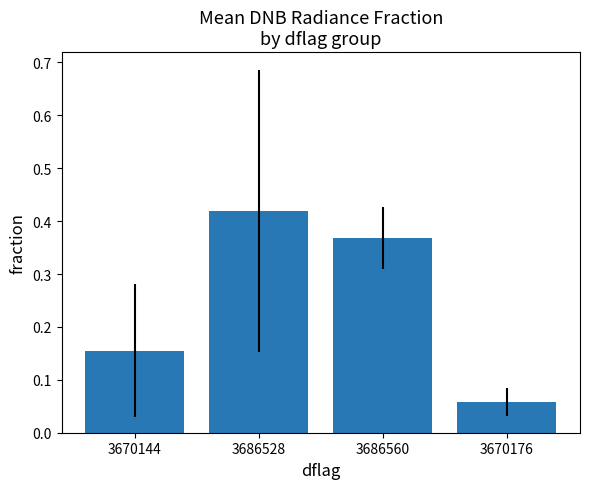

At which label is the value closest to 0?

3670176